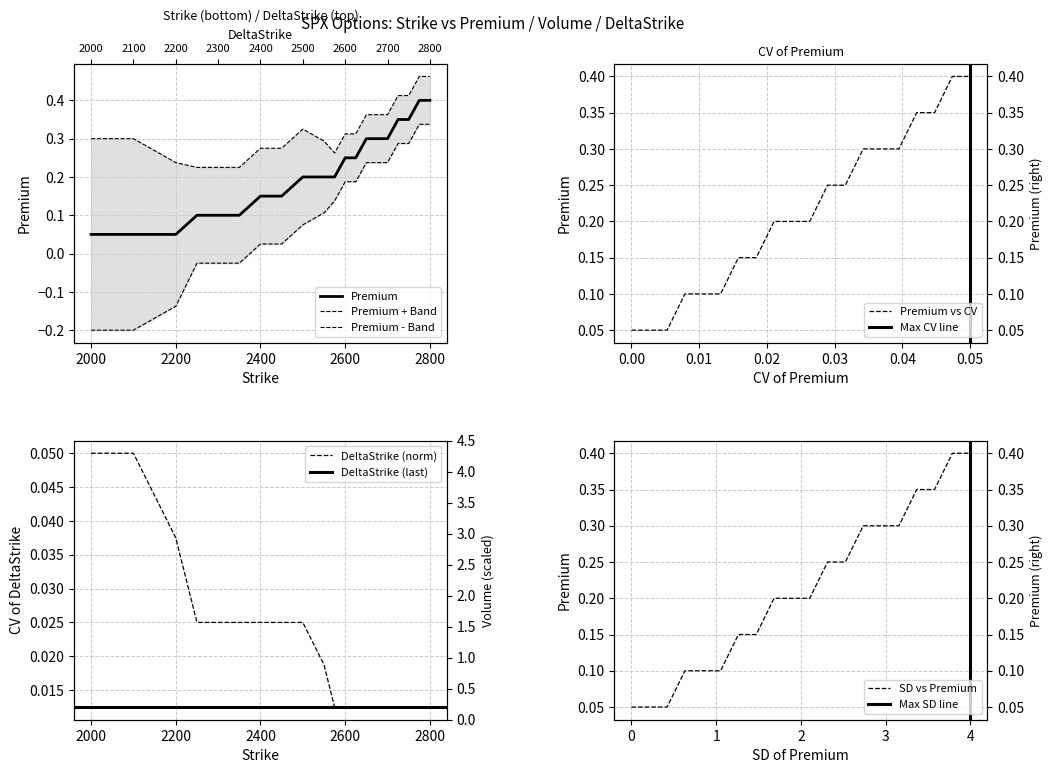

Is the value of Premium at 2575.0 greater than the value of Volume at 2400.0?

Yes